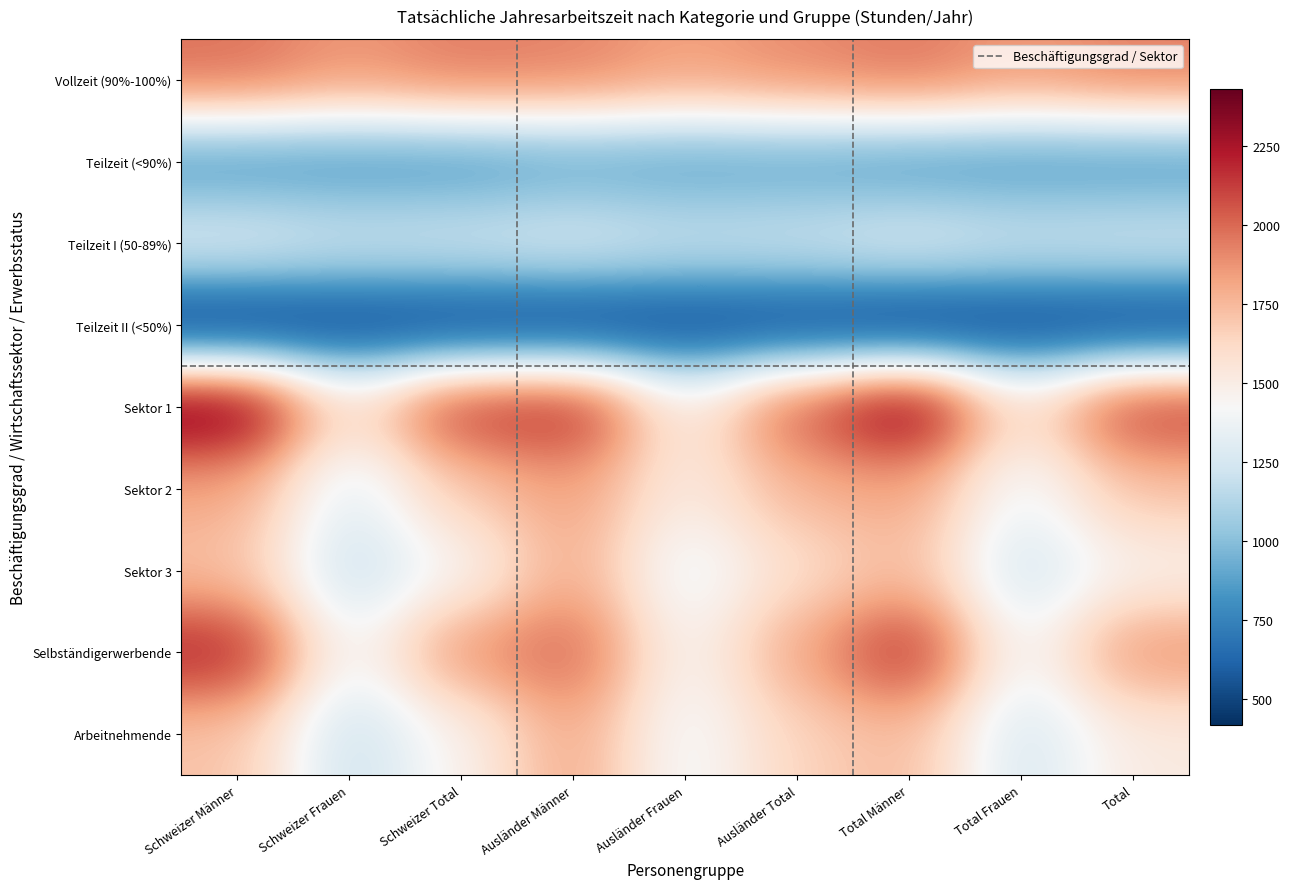

Reading left to right, what are all the values shown in this chart?

Vollzeit (90%-100%): 1979.5	1867.7	1947.3	1929.9	1835.4	1904.2	1964.6	1858.6	1934.6
Teilzeit (<90%): 821.3	827.6	826.1	878.3	868.2	870.6	832.1	834.8	834.2
Teilzeit I (50-89%): 1304.5	1232.9	1249.1	1284.9	1216.7	1232.9	1300.4	1229.7	1245.9
Teilzeit II (<50%): 416.5	475.6	461.8	457.4	485.3	478.4	423.6	477.1	464.5
Sektor 1: 2431.7	1577.6	2157.6	2214.0	1495.6	2040.5	2411.3	1572.3	2147.7
Sektor 2: 1813.6	1296.7	1692.7	1841.4	1502.9	1766.2	1823.0	1363.1	1717.2
Sektor 3: 1722.2	1200.8	1438.3	1809.1	1348.4	1594.9	1745.7	1232.1	1475.9
Selbständigerwerbende: 2212.9	1380.2	1882.5	2019.8	1426.2	1813.2	2192.1	1384.3	1875.6
Arbeitnehmende: 1712.4	1204.3	1463.3	1822.1	1379.0	1647.5	1748.1	1247.2	1516.4